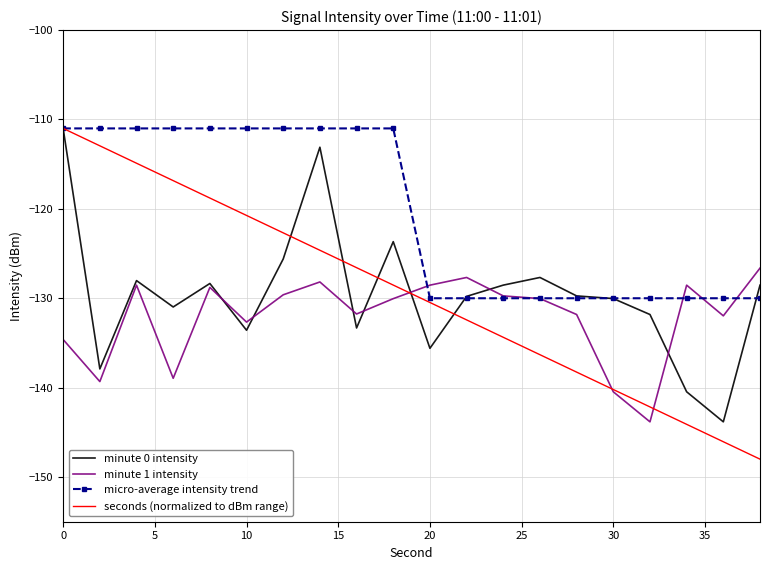

Which series has the largest range (max minus min)?

seconds (normalized to dBm range)